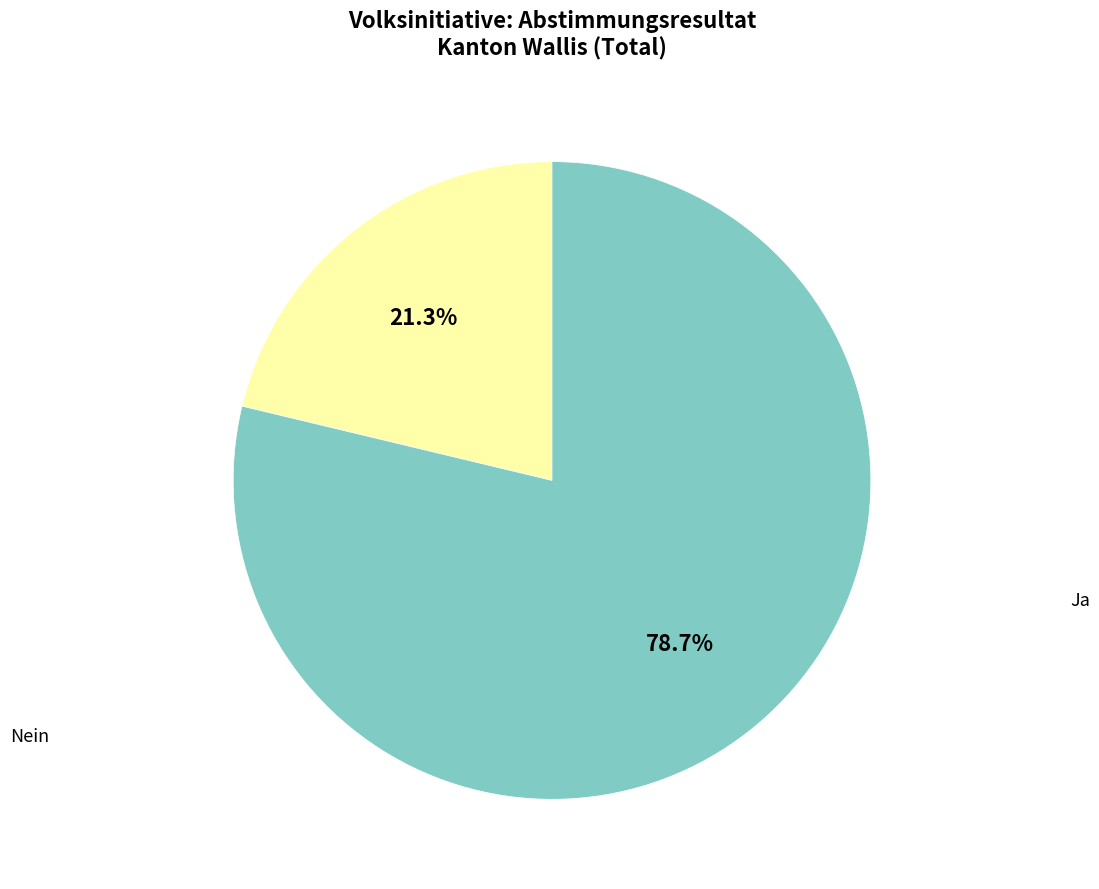

How much of the chart is everything except Ja?

78.7%